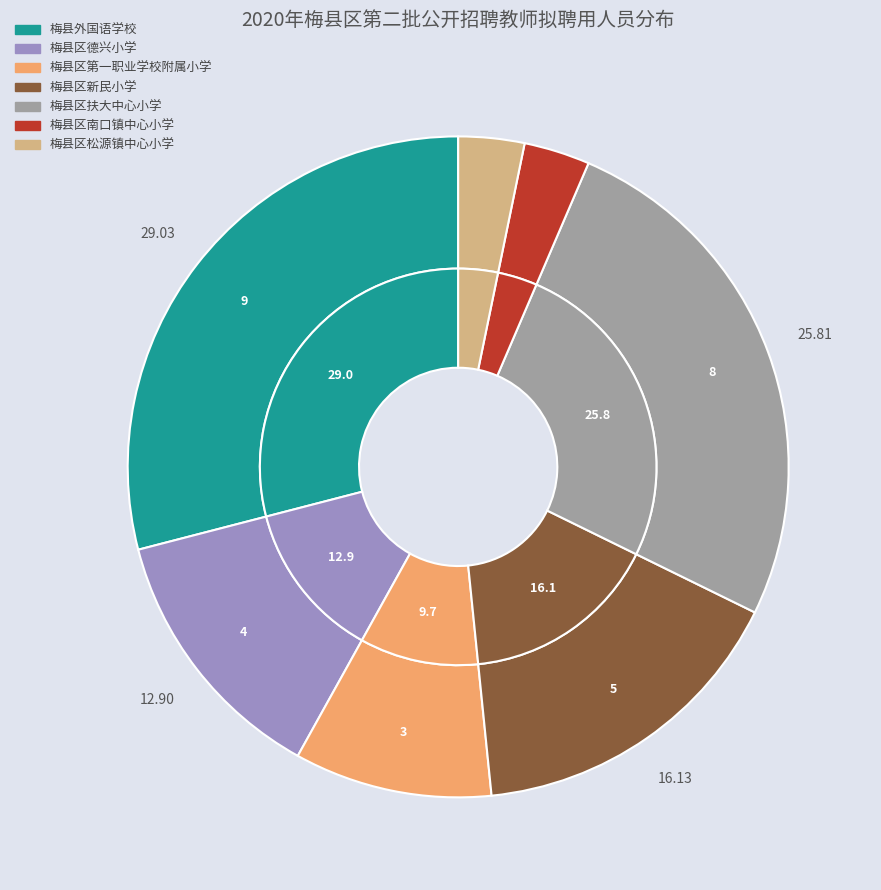

To the nearest percent, what portion does 梅县区松源镇中心小学 represent?

3%